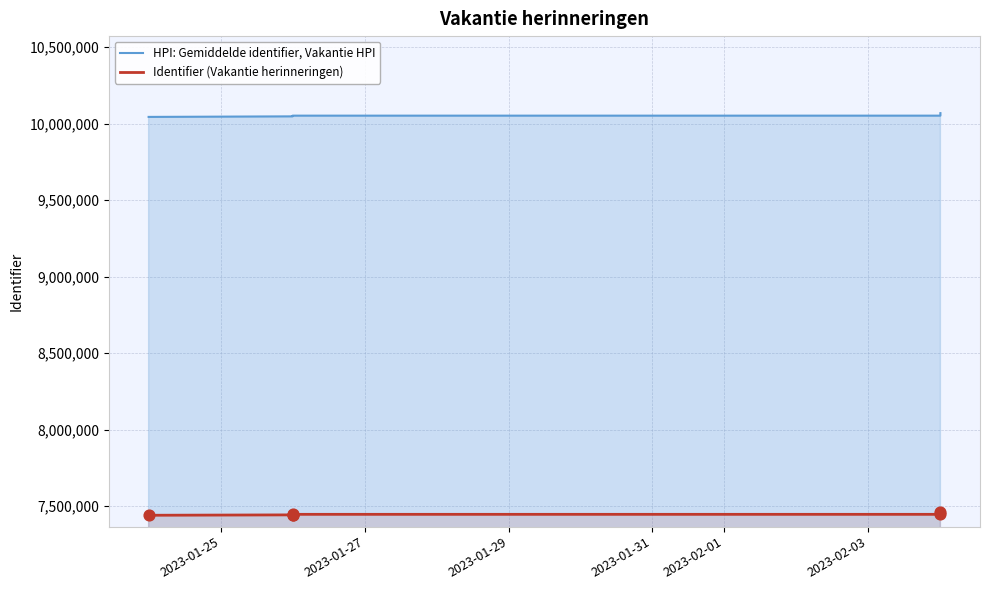

At which category is the sum across all series the highest?

2023-02-03